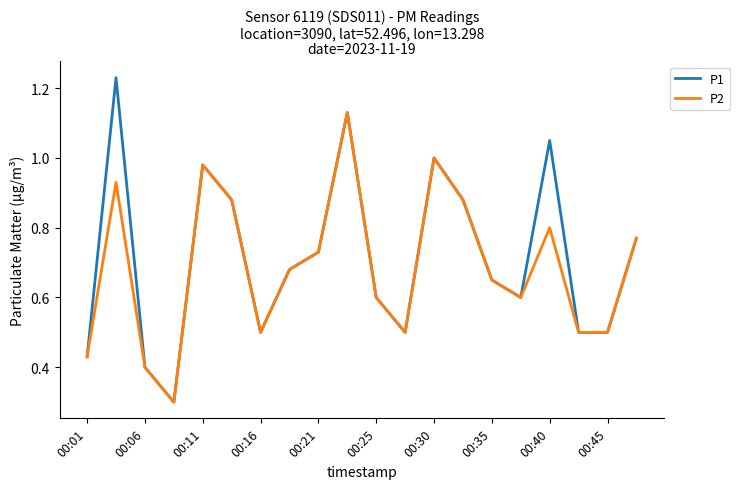

Which series has the largest range (max minus min)?

P1